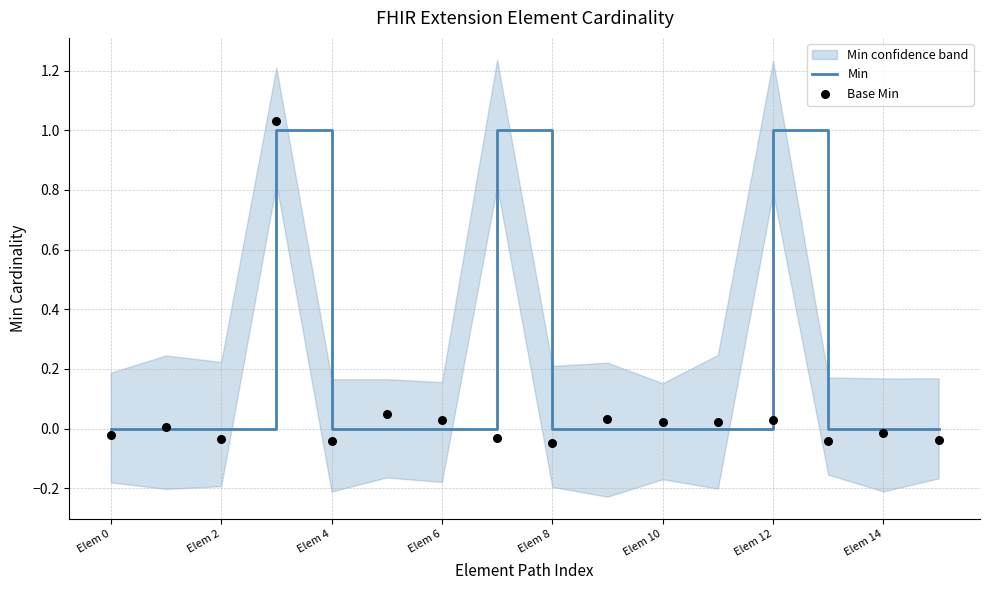

Which series has the largest total across all categories?

Min